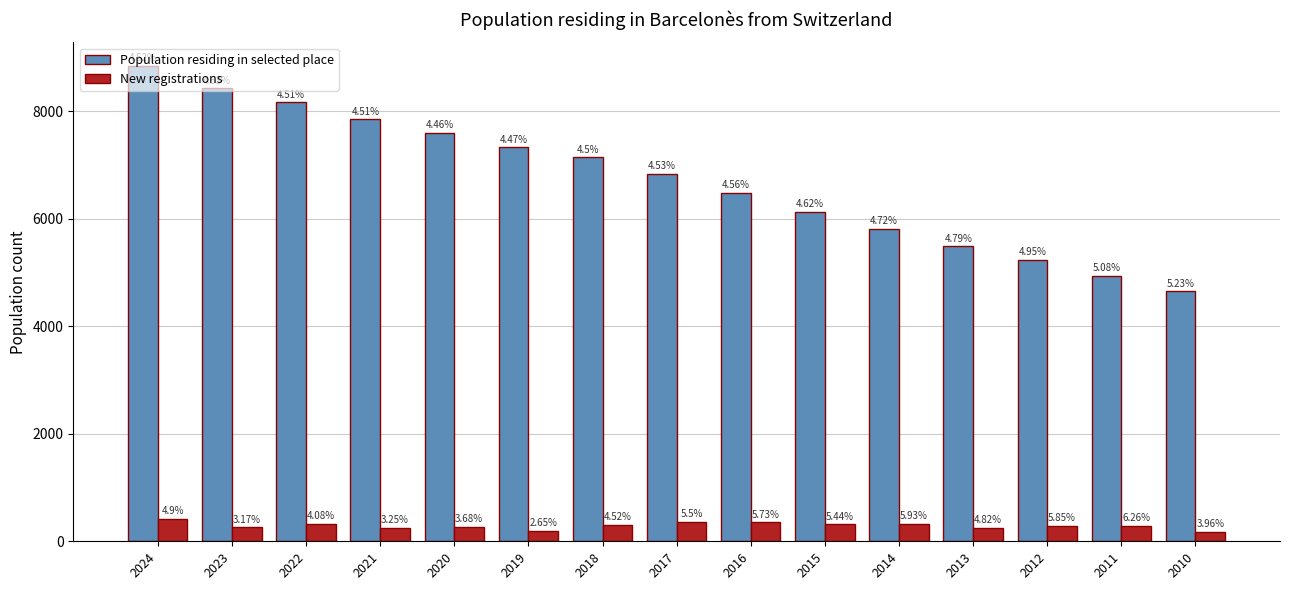

What is the greatest value displayed?

8837